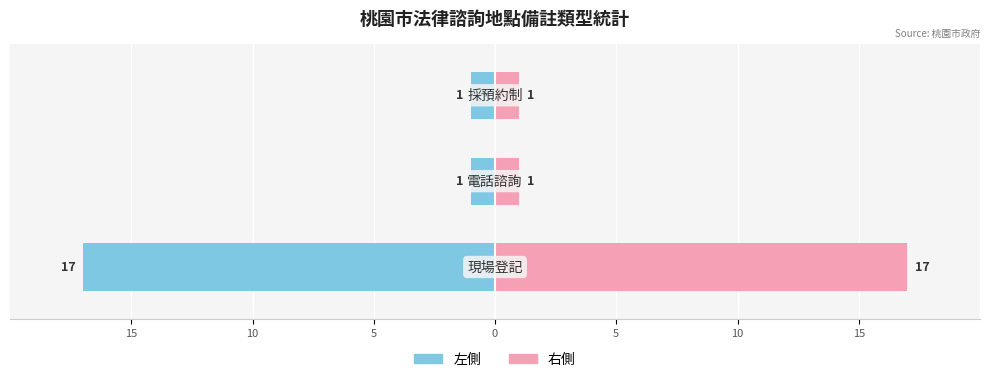

True or false: 現場登記數量(左) has a value of -2 at 10.

False